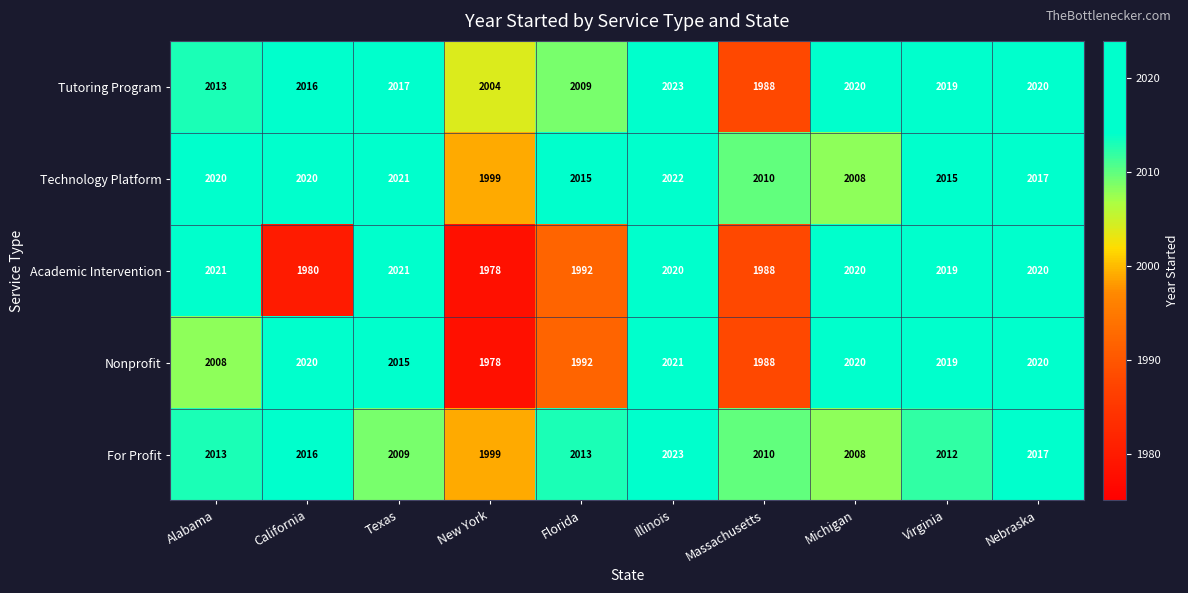

Is it true that For Profit equals 2012 at Virginia?

True